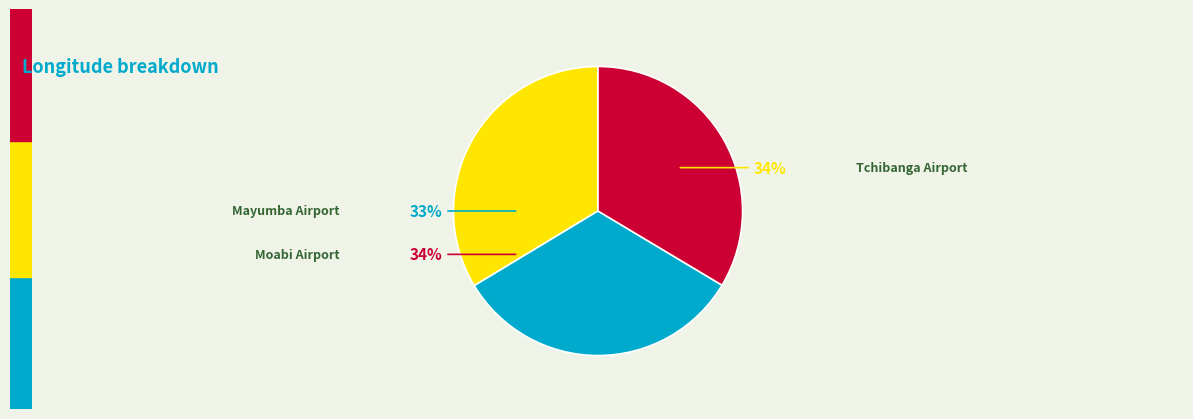

The Mayumba Airport slice represents 33% of the pie. True or false?

True